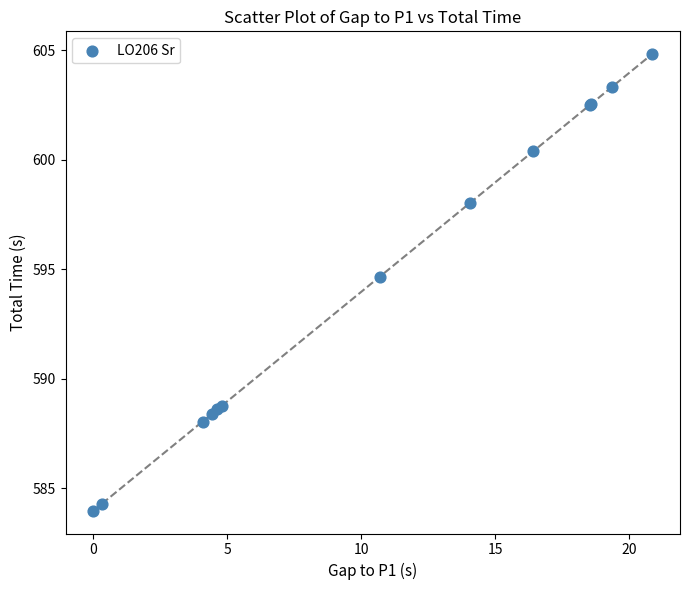

What Y value in the scatter plot is closest to 594?

594.7